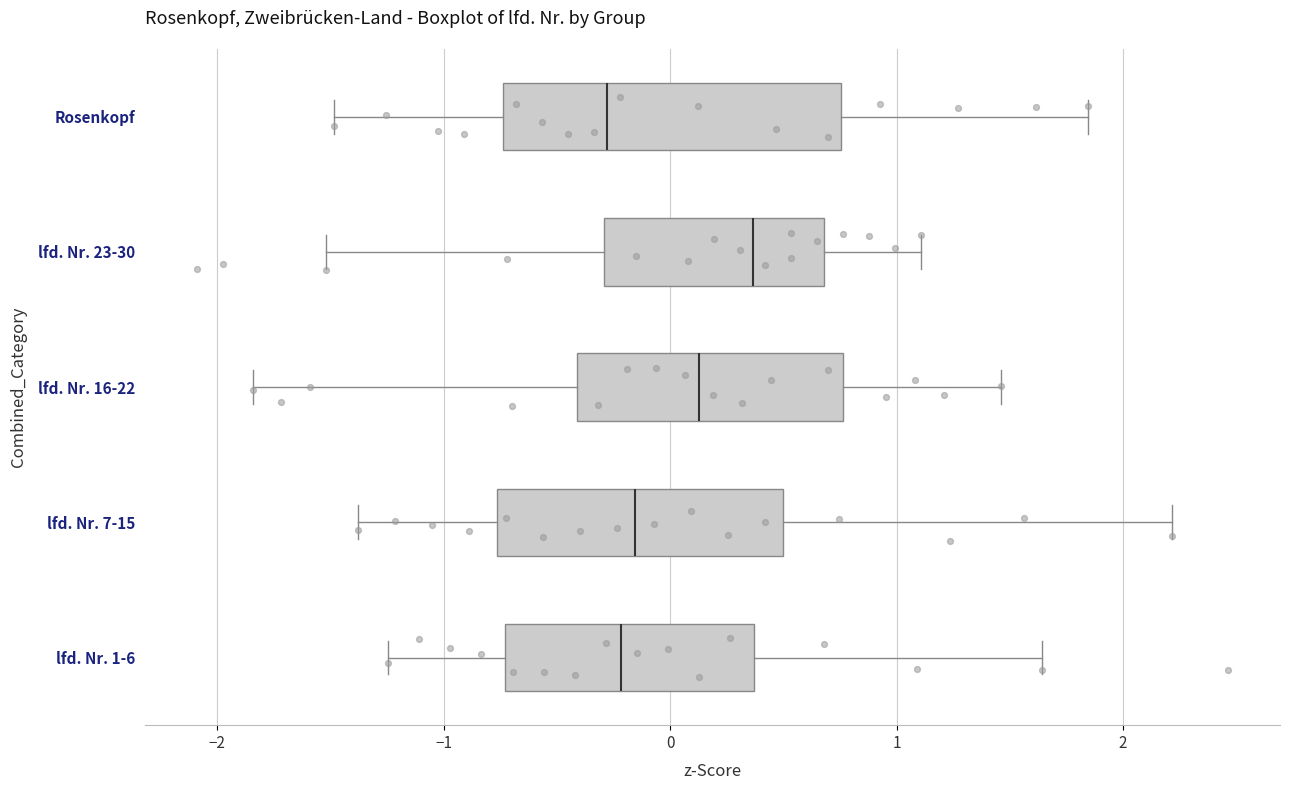

Reading bottom to top, transcribe this box plot: for each box, give where its median line is, the range the box spans, and where its two whiskers end, as read against the x-axis. The values are not printed on the chart, so give them approximately, as read against the axis.

lfd. Nr. 1-6: median -0.2, box -0.7 to 0.4, whiskers -1.2 to 1.6
lfd. Nr. 7-15: median -0.2, box -0.8 to 0.5, whiskers -1.4 to 2.2
lfd. Nr. 16-22: median 0.1, box -0.4 to 0.8, whiskers -1.8 to 1.5
lfd. Nr. 23-30: median 0.4, box -0.3 to 0.7, whiskers -1.5 to 1.1
Rosenkopf: median -0.3, box -0.7 to 0.8, whiskers -1.5 to 1.8